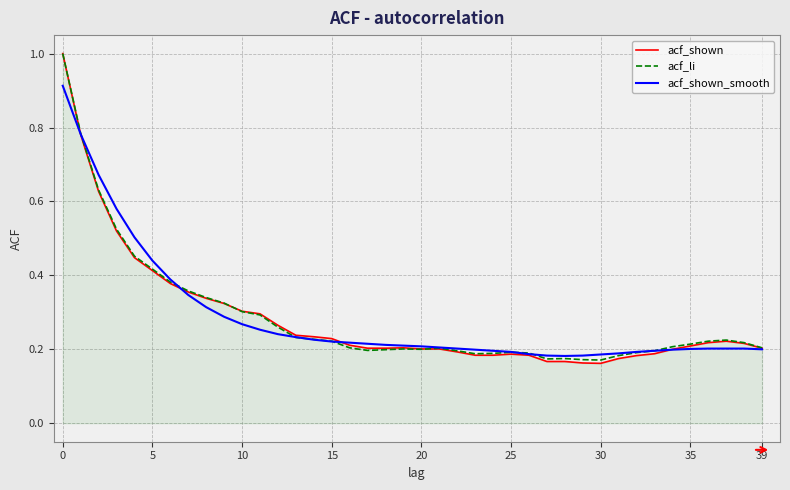

What is the greatest value displayed?

1.0